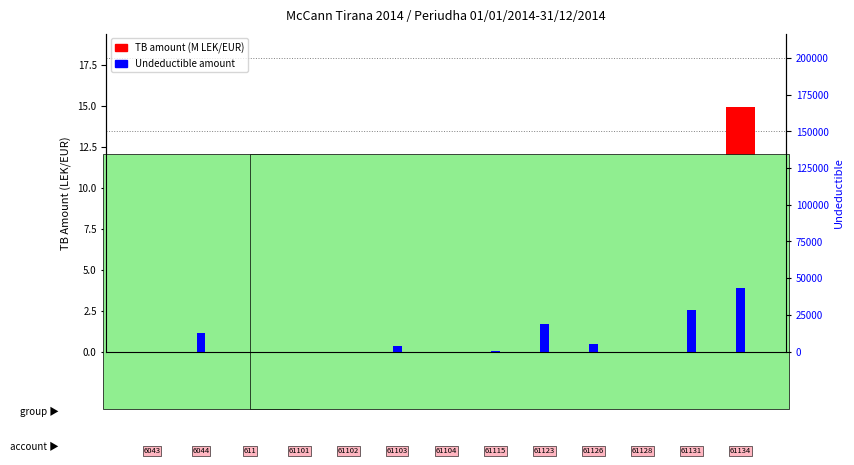

At which category does the chart reach its peak across all series?

61134